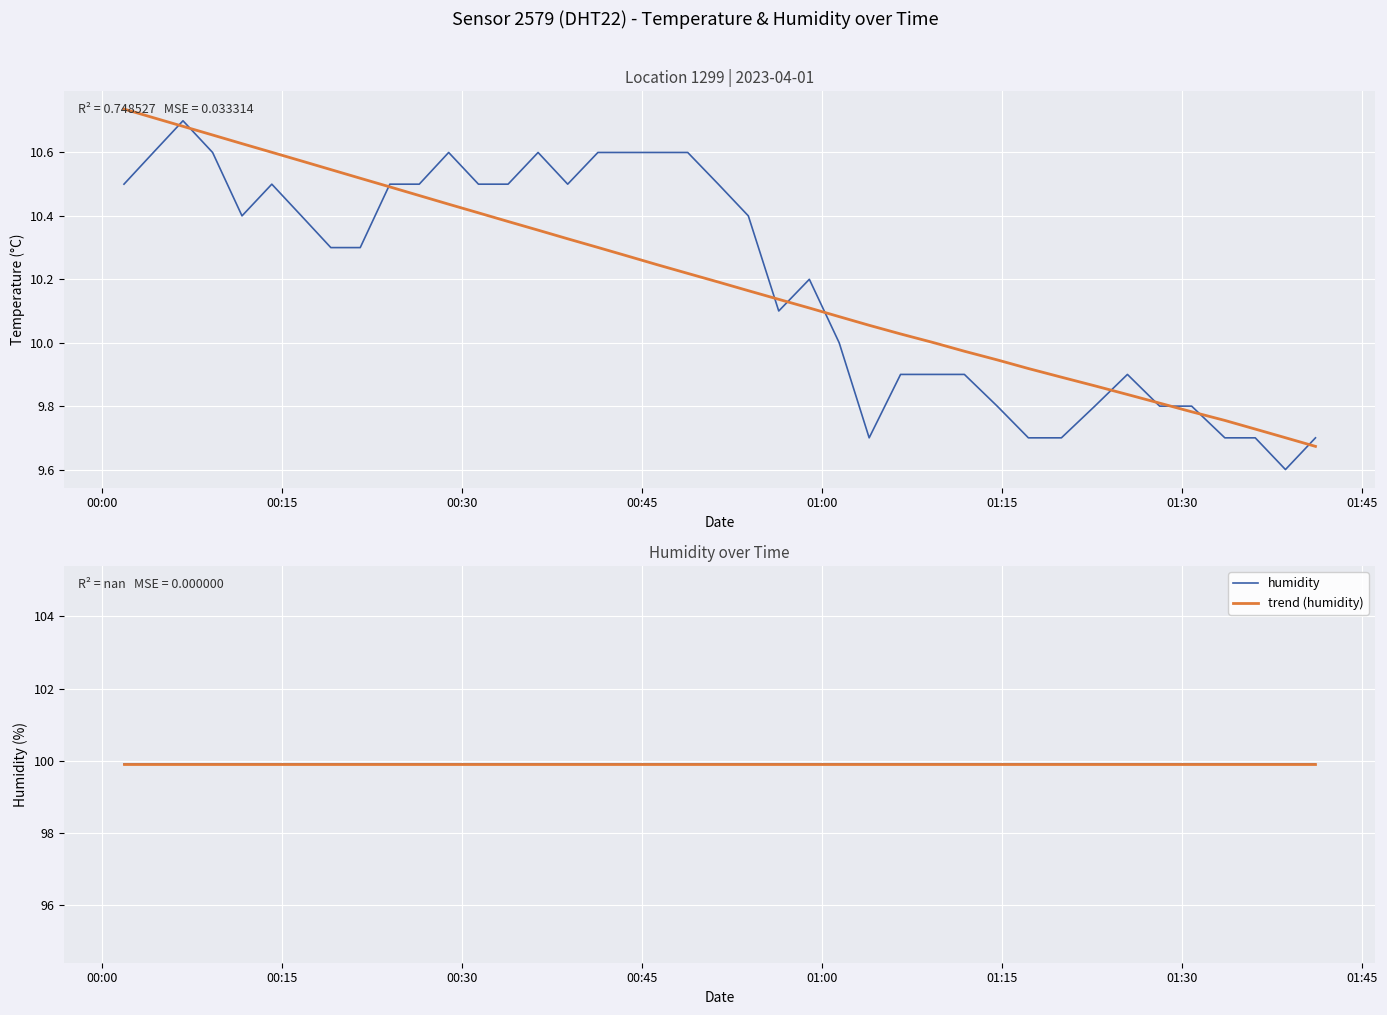

Does the chart display data point markers on the line(s)?

No